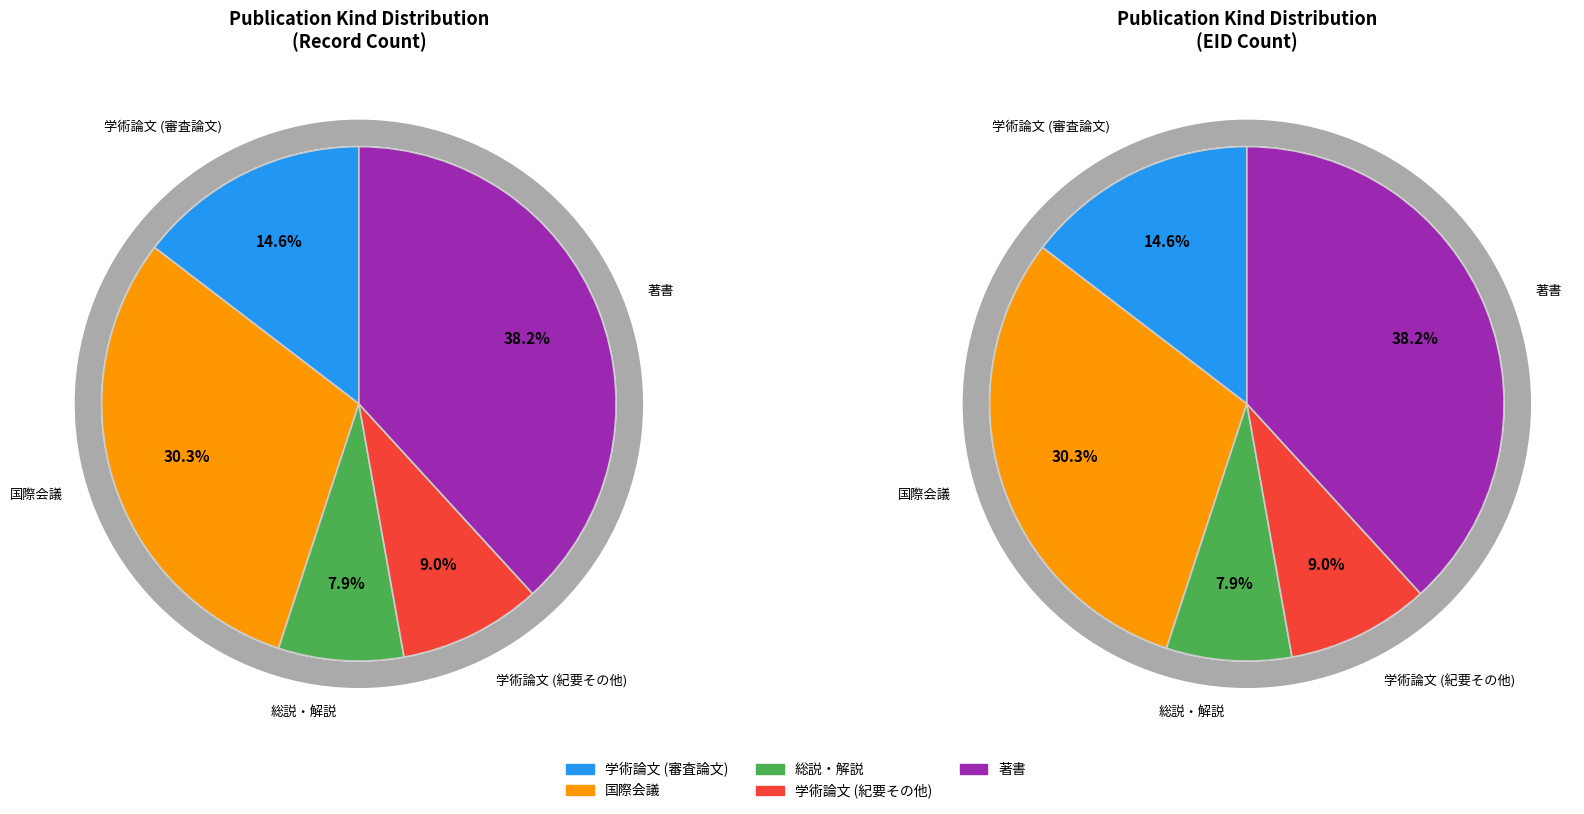

Does 著書 represent more than half of the total?

No